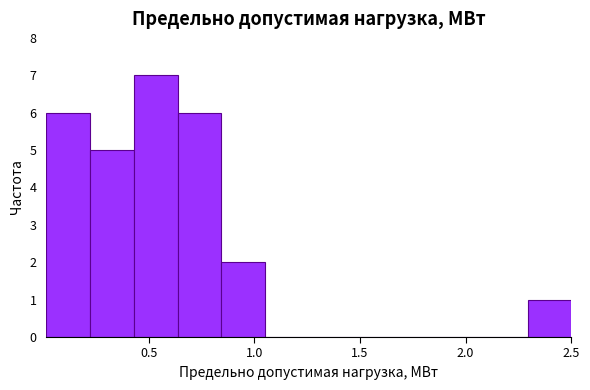

Over which range of the x-axis is the bar tallest?

0.45 to 0.65